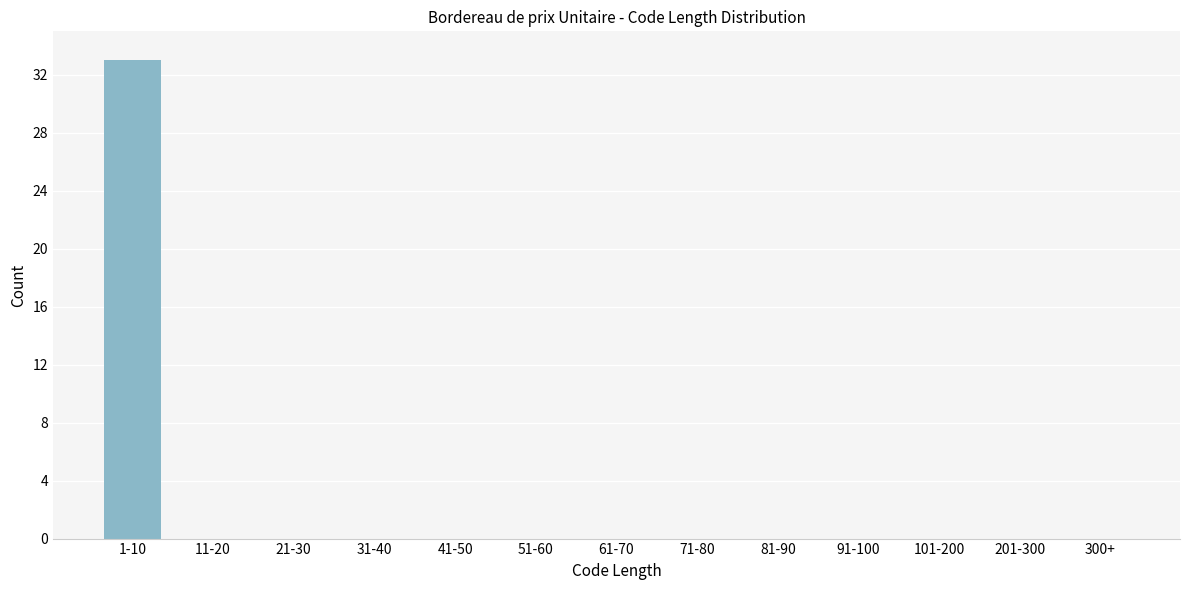

Reading right to left, list all the values displayed in this chart.

300+=0	201-300=0	101-200=0	91-100=0	81-90=0	71-80=0	61-70=0	51-60=0	41-50=0	31-40=0	21-30=0	11-20=0	1-10=33